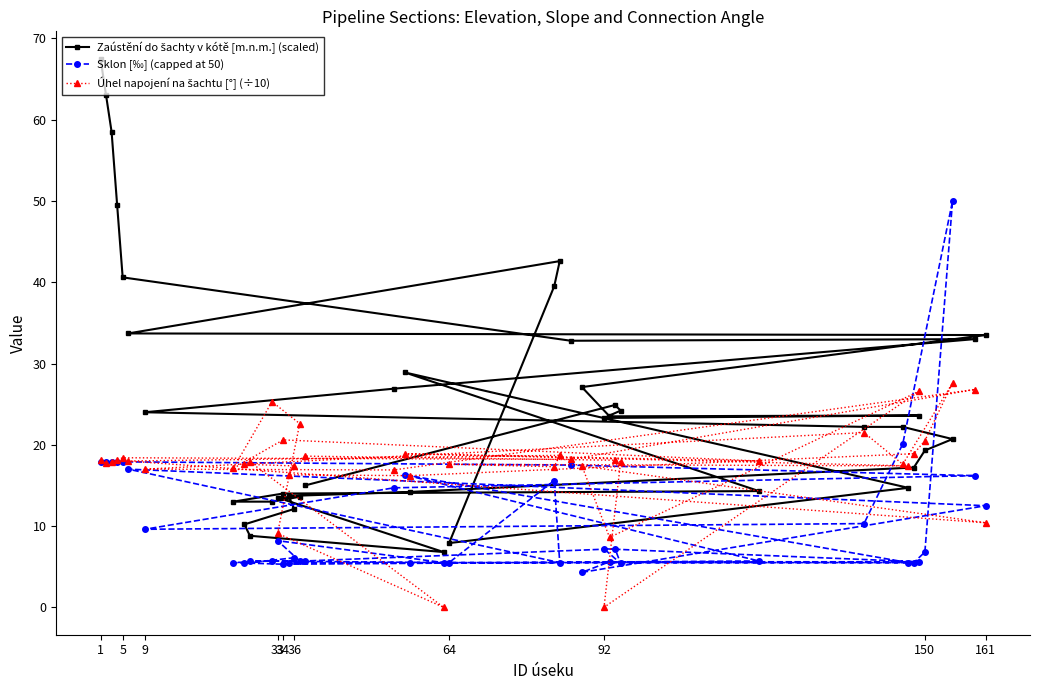

The value of Sklon [‰] (capped at 50) at 9 is 14.1. True or false?

False